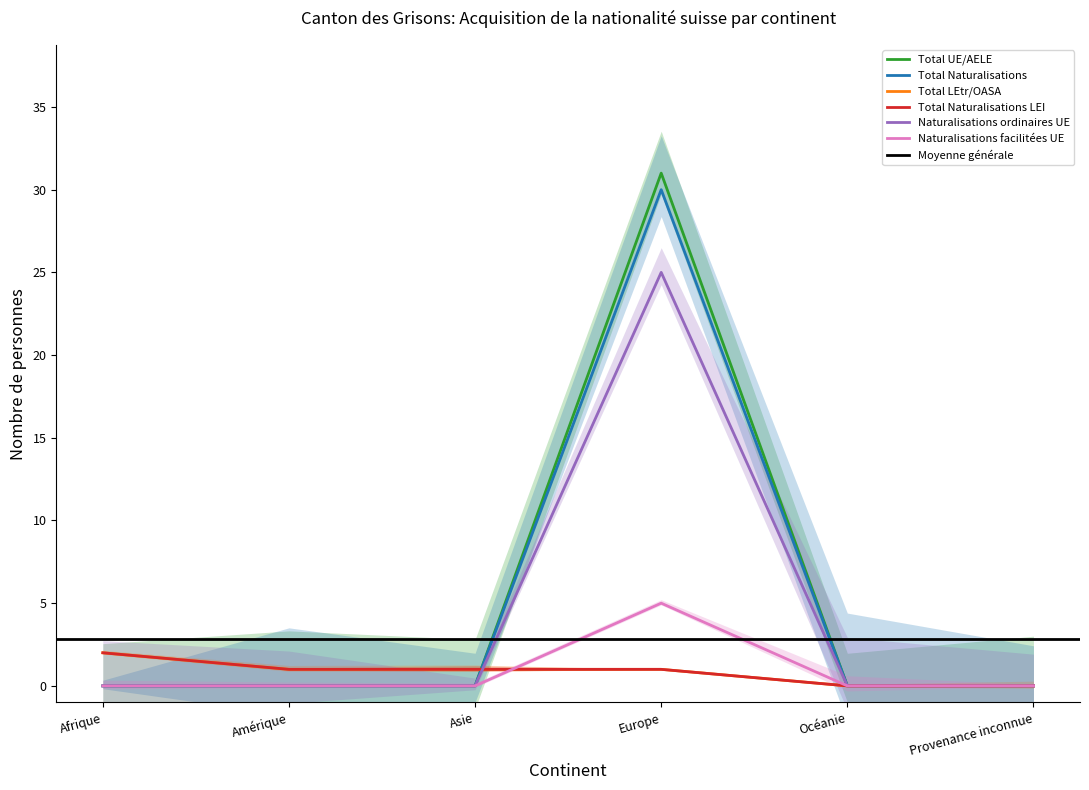

How many distinct data groups are displayed?

6